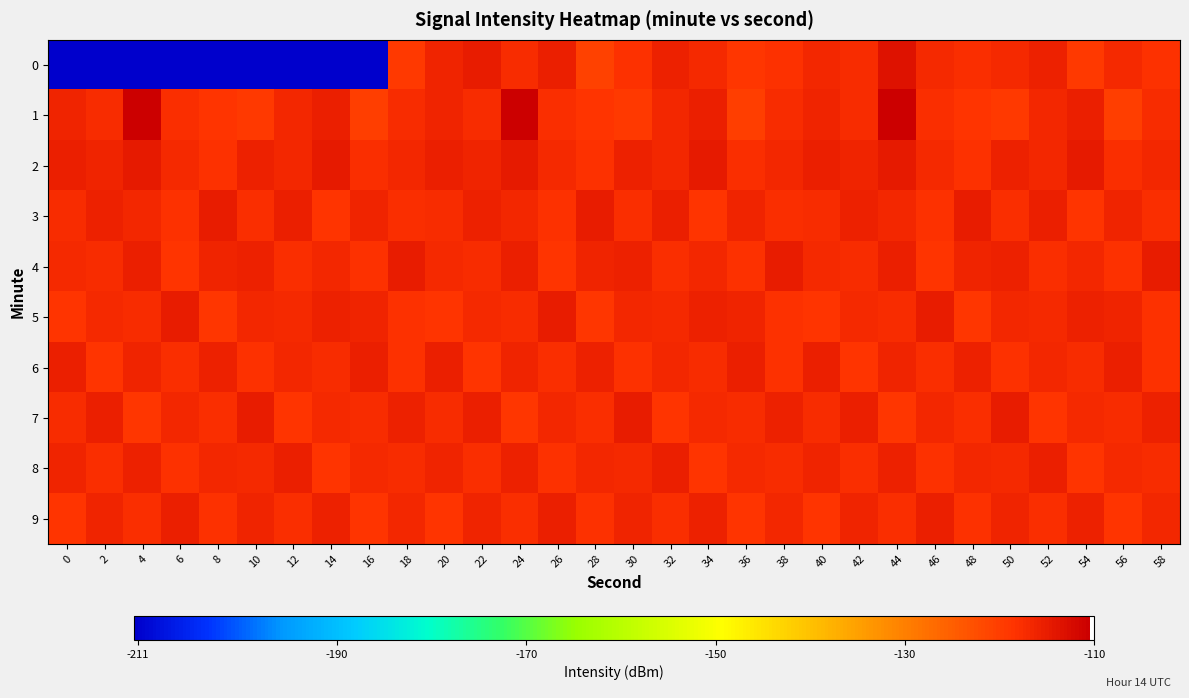

How many data points does each series have?

30